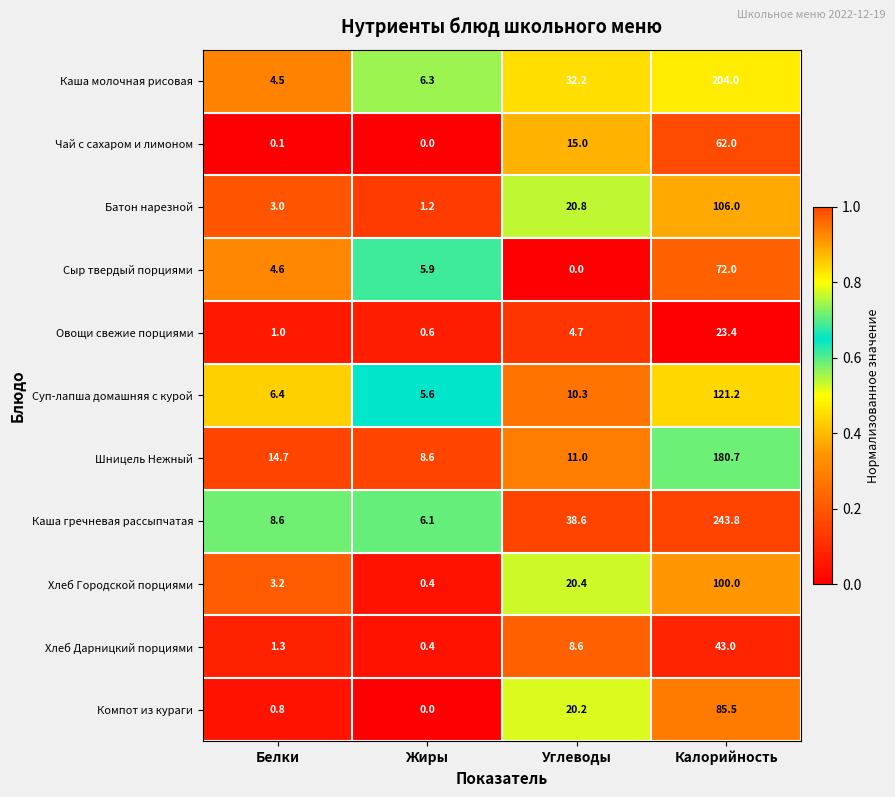

Rank the series at Углеводы from highest to lowest value.

Каша гречневая рассыпчатая, Каша молочная рисовая, Батон нарезной, Хлеб Городской порциями, Компот из кураги, Чай с сахаром и лимоном, Шницель Нежный, Суп-лапша домашняя с курой, Хлеб Дарницкий порциями, Овощи свежие порциями, Сыр твердый порциями